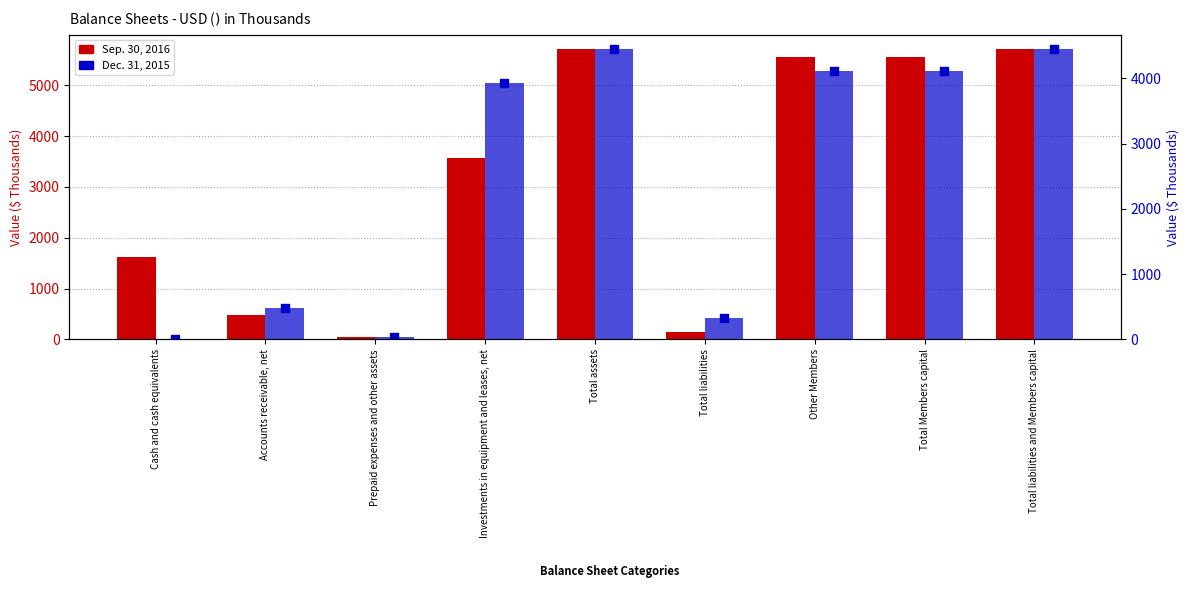

What is the total value across all series at Total assets?

14594